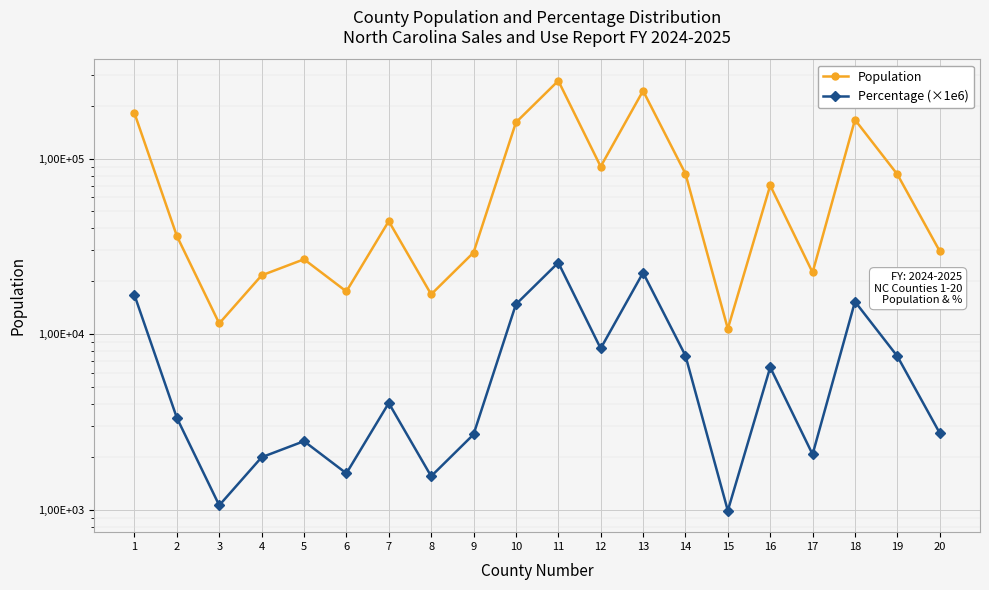

True or false: Percentage (×1e6) and Population intersect in this chart.

False